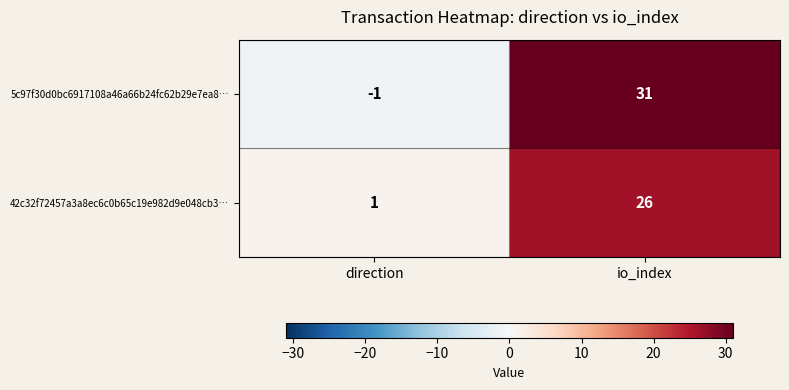

What is the difference between the 5c97f30d0bc6917108a46a66b24fc62b29e7ea8… values at direction and io_index?

32